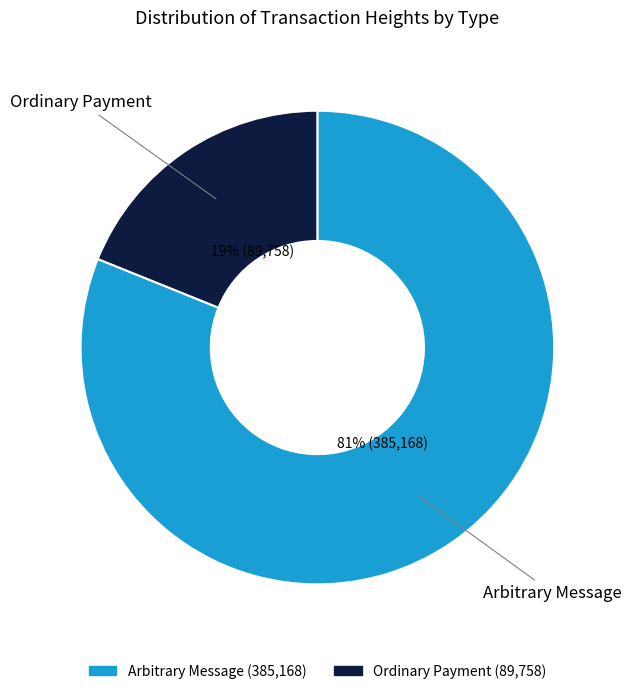

Count the number of slices in the pie.

2